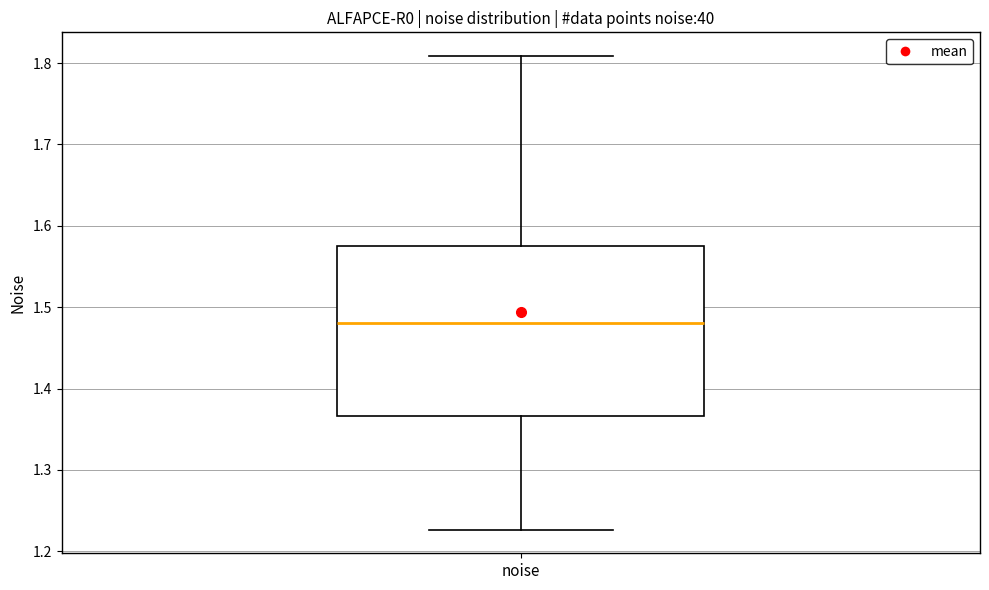

Where does the lower whisker of the box for noise end on the y-axis? The values are not printed on the chart, so give them approximately, as read against the axis.

1.23